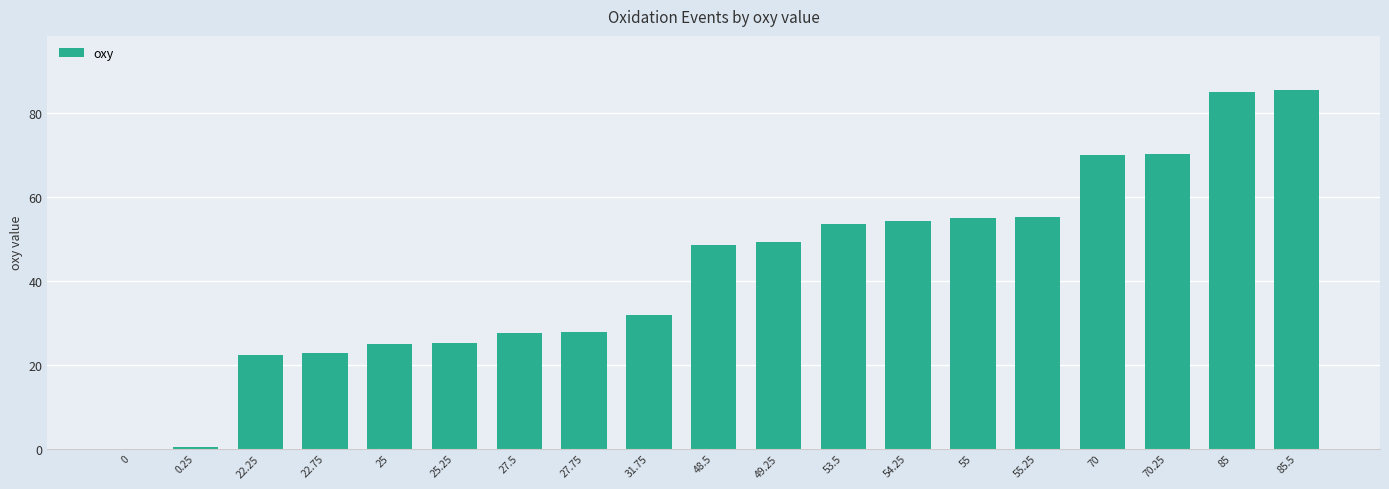

Which has a higher value, 85.5 or 48.5?

85.5